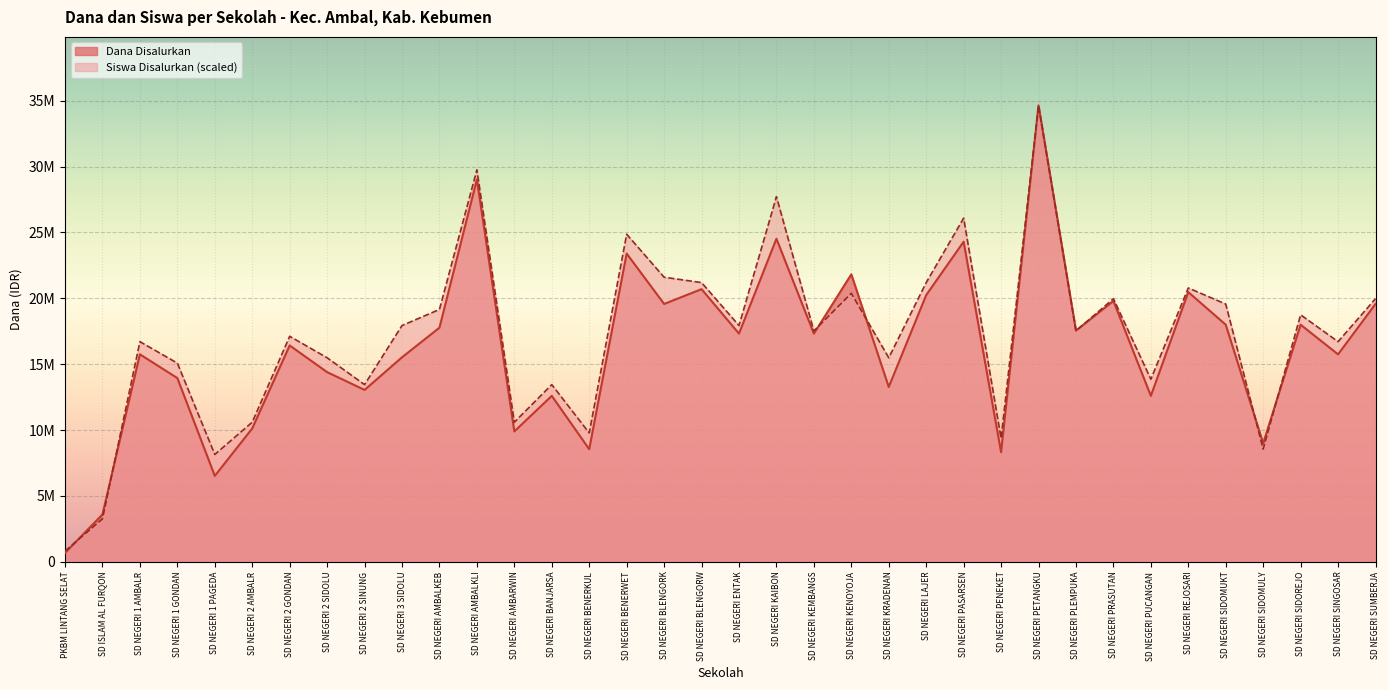

The value of Dana Disalurkan at SD NEGERI ENTAK is 17325000.0. True or false?

True